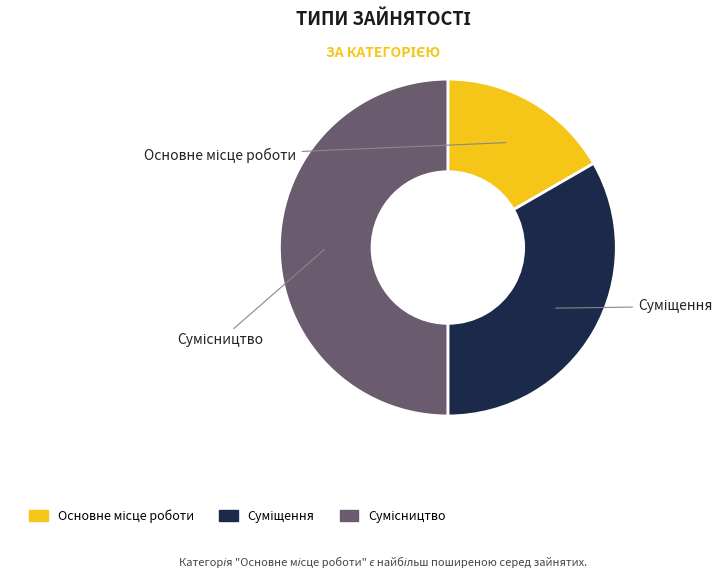

What is the change in value from Суміщення to Сумісництво?

+1